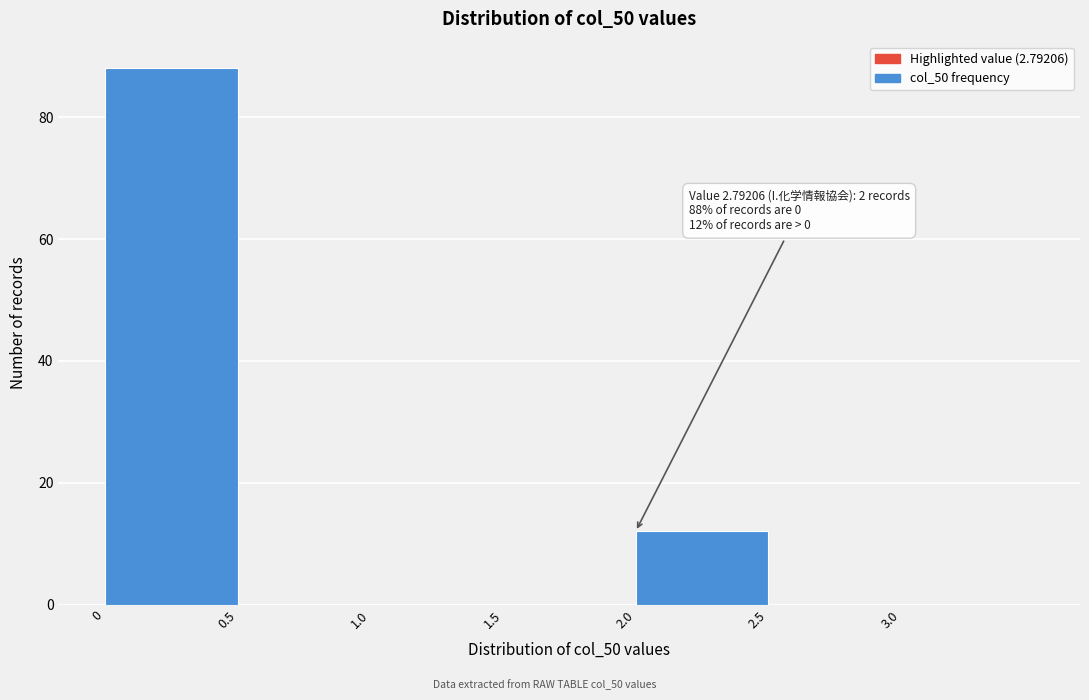

Over which range of the x-axis is the bar tallest?

0.0 to 0.5